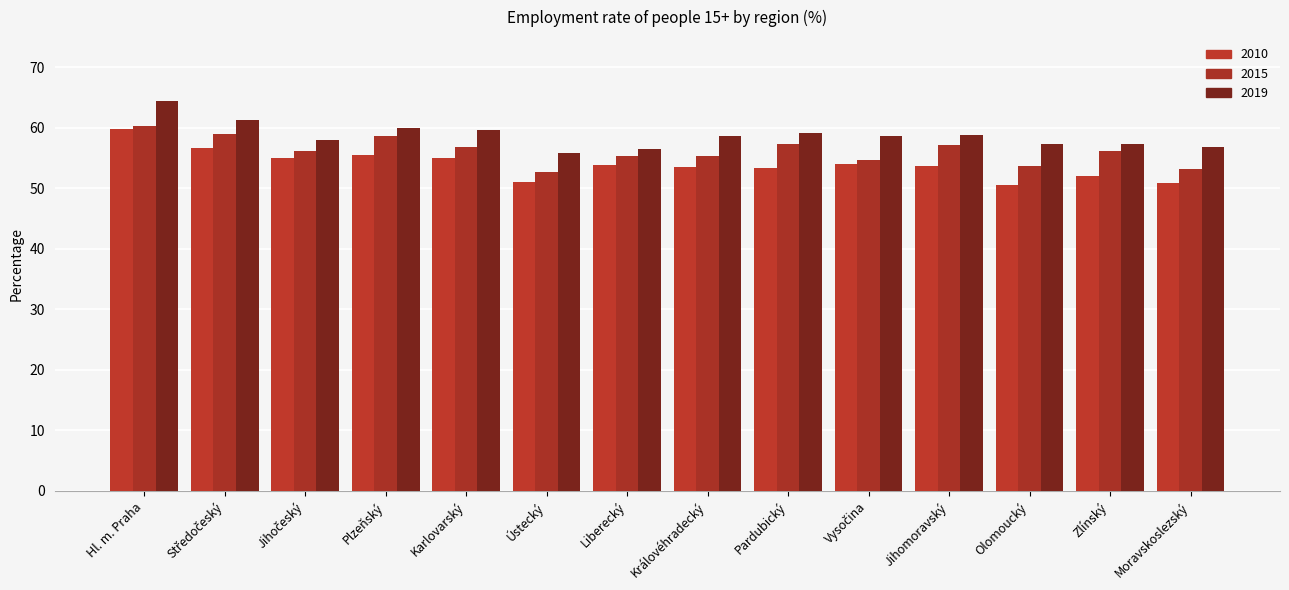

Which label corresponds to the largest value in the chart?

Hl. m. Praha